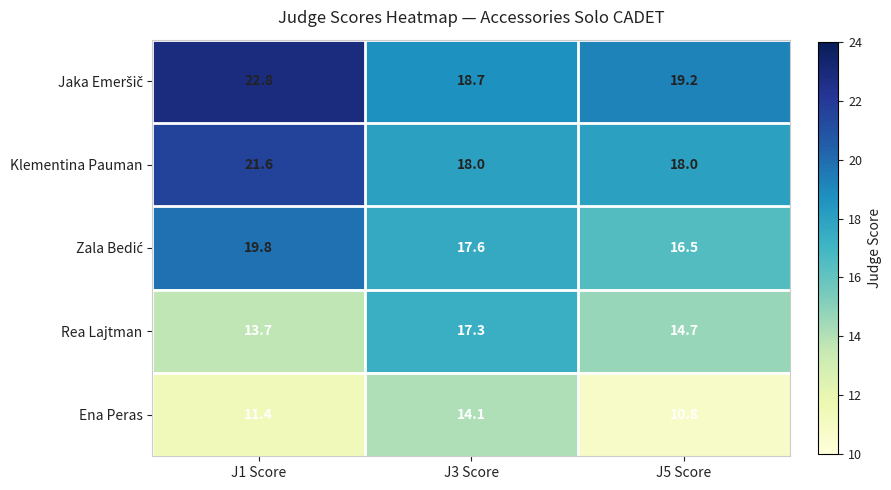

What is the difference between the maximum and minimum values in the Rea Lajtman series?

3.6